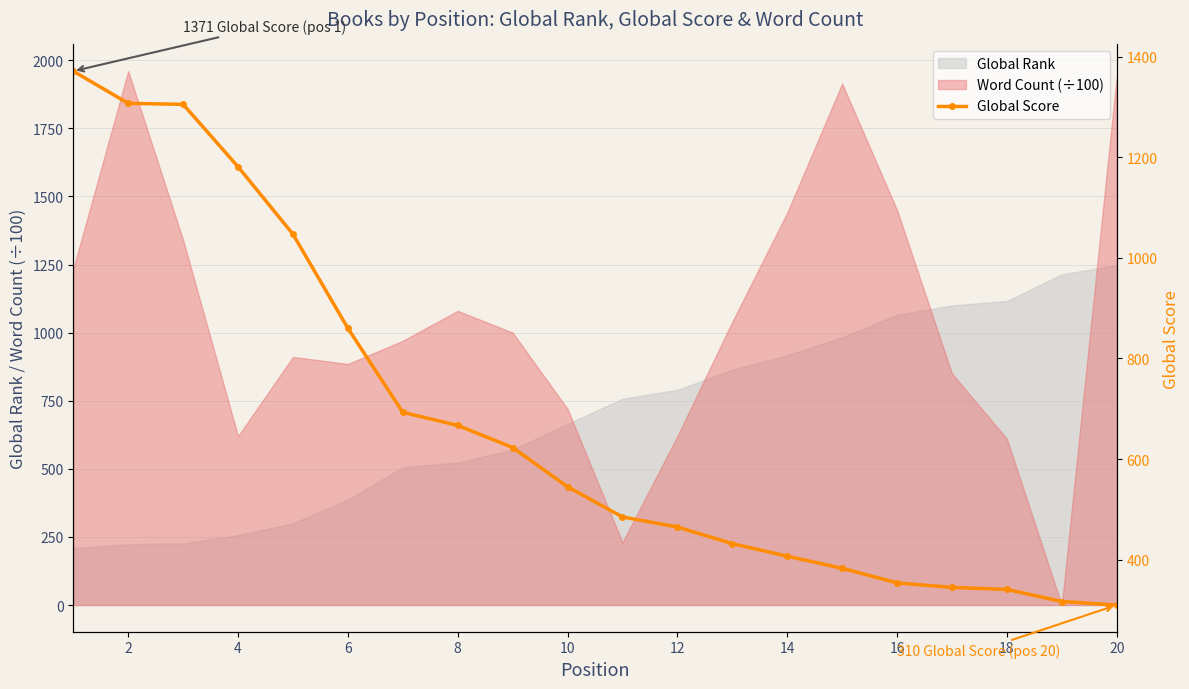

Which category has the lowest value across all series?

19